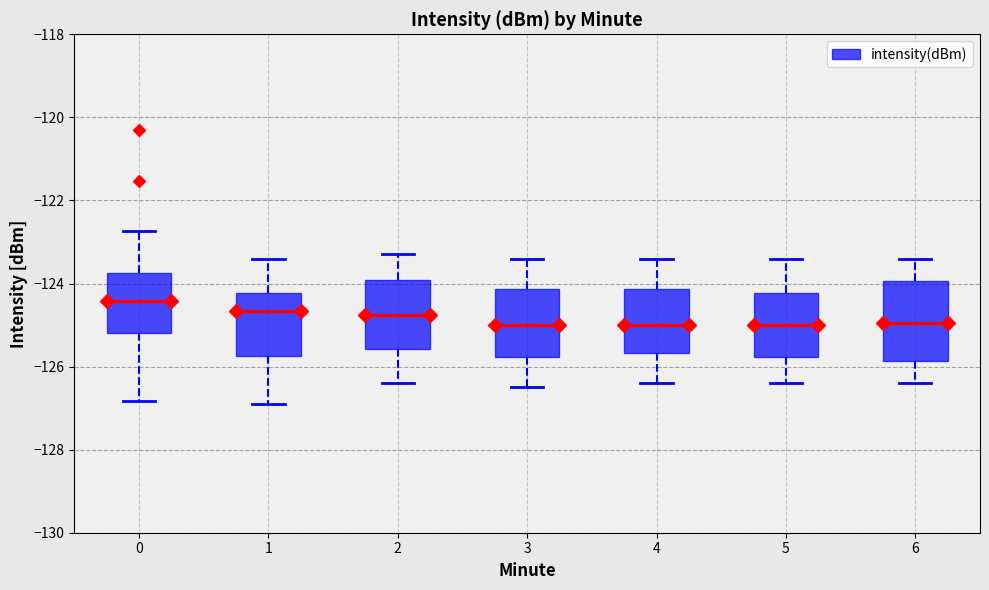

Which box is the tallest, from its lower edge to its upper edge?

6